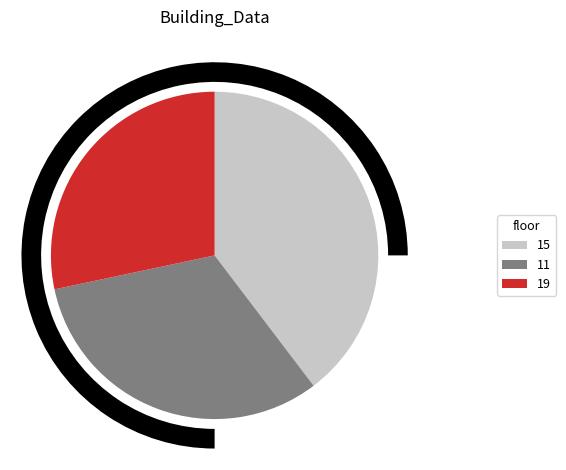

How many slices are in this pie chart?

3